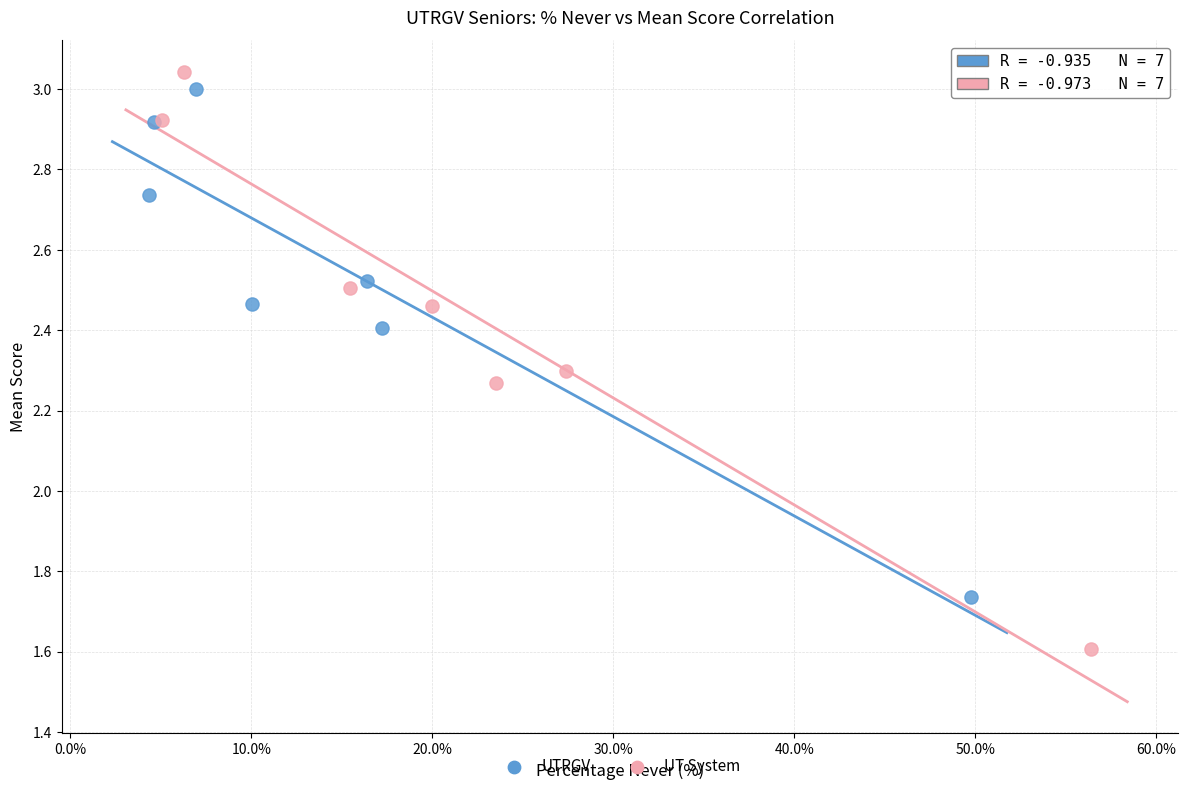

Which series reaches the maximum Y coordinate?

UT System